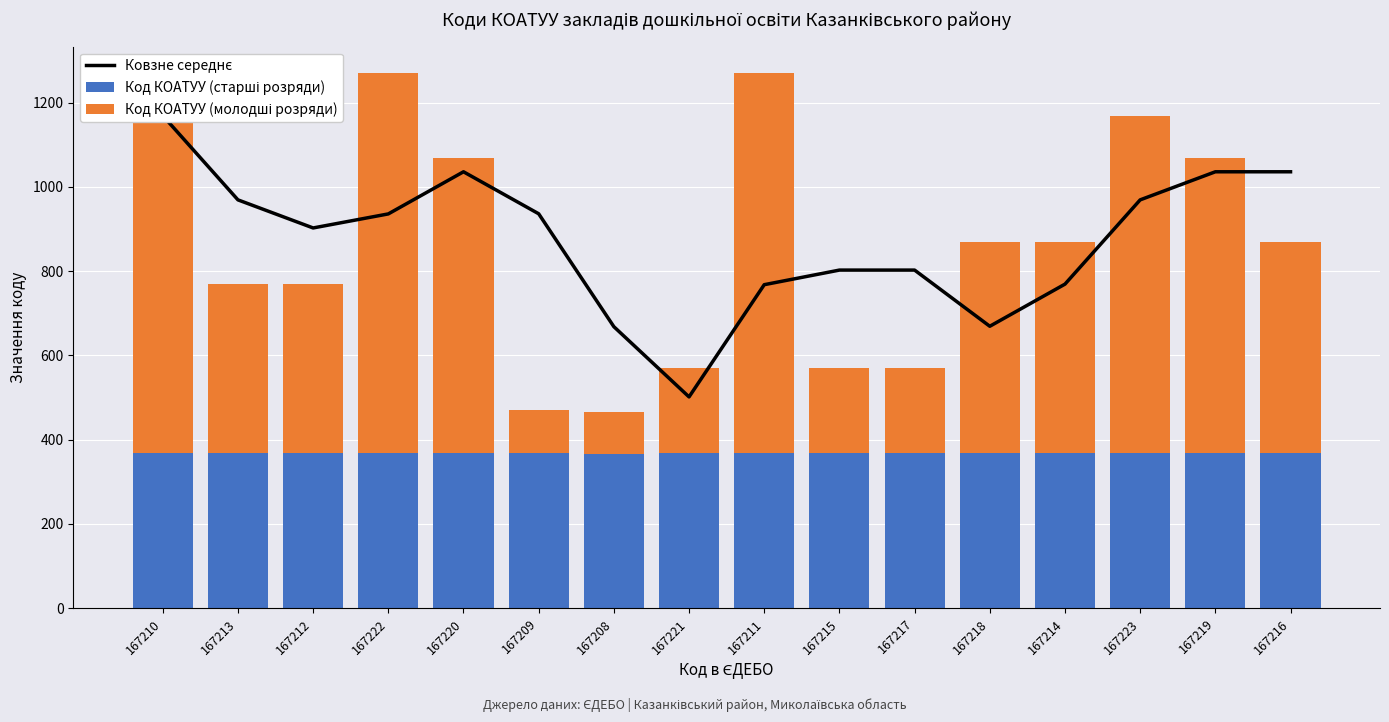

What is the sum of all Код КОАТУУ (молодші розряди) values?

7916.0